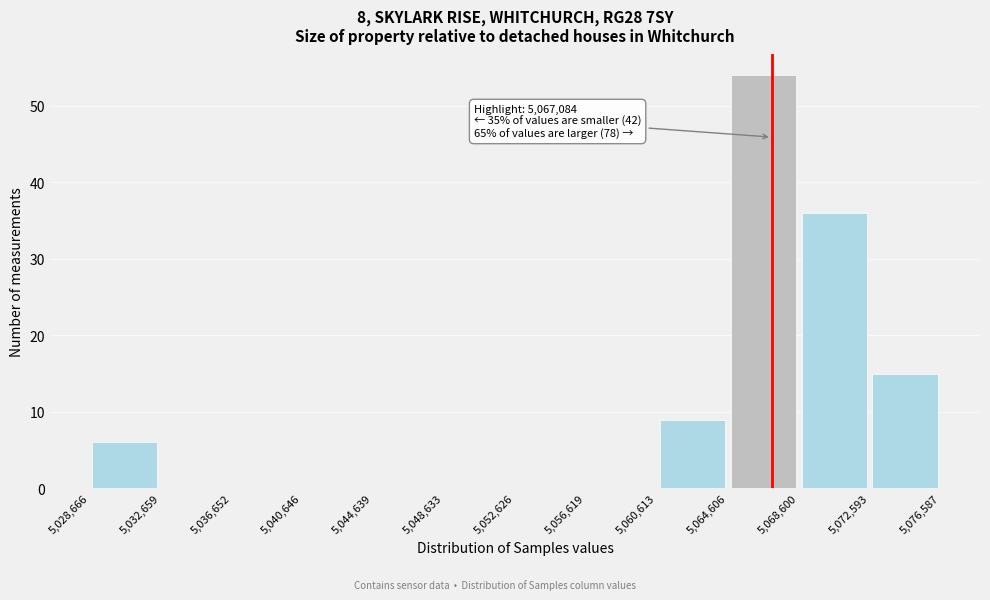

Which range on the x-axis has the tallest bar?

5,064,606 to 5,068,600